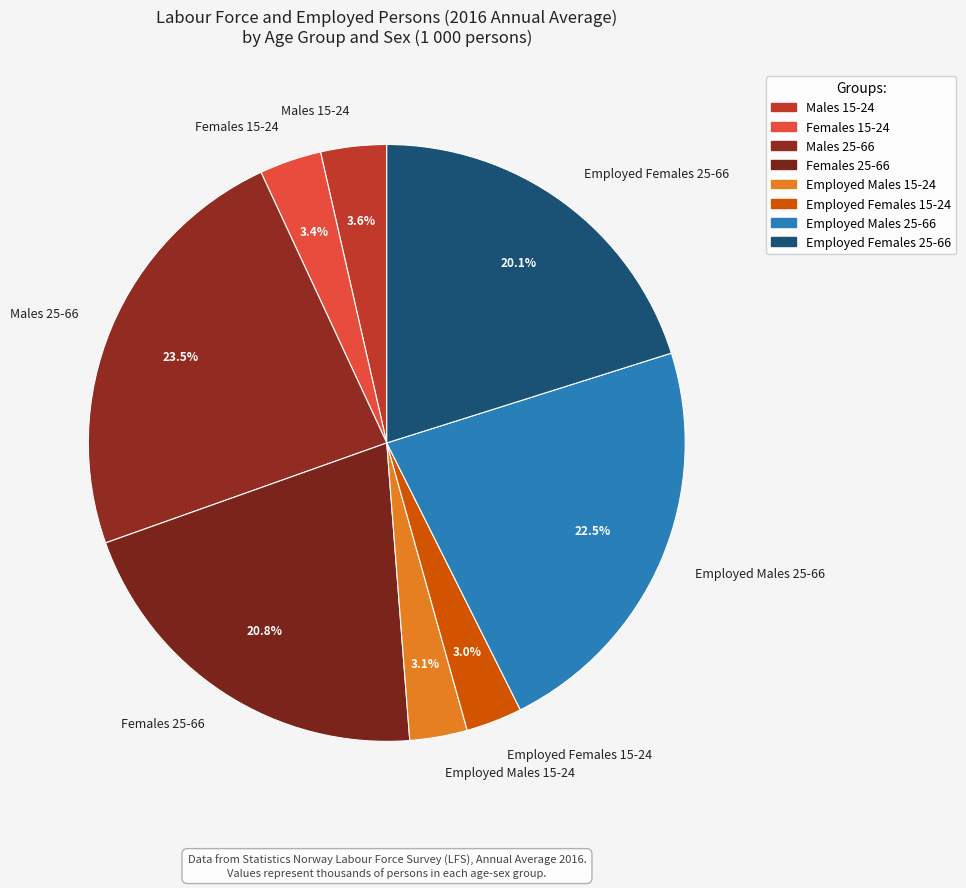

Is it true that Employed Females 25-66 is 8% of the pie?

False